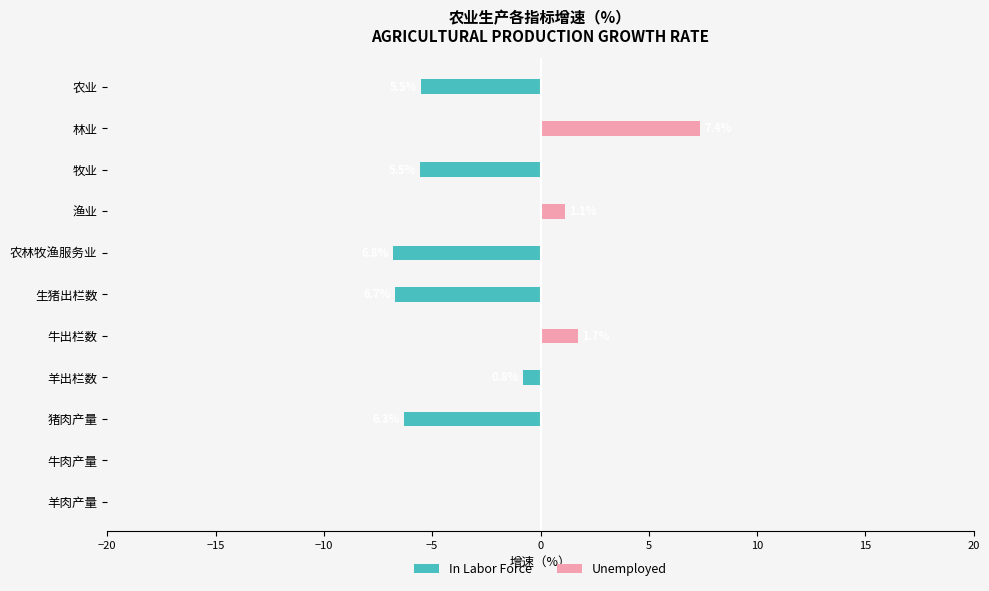

Count the number of categories in the chart.

11